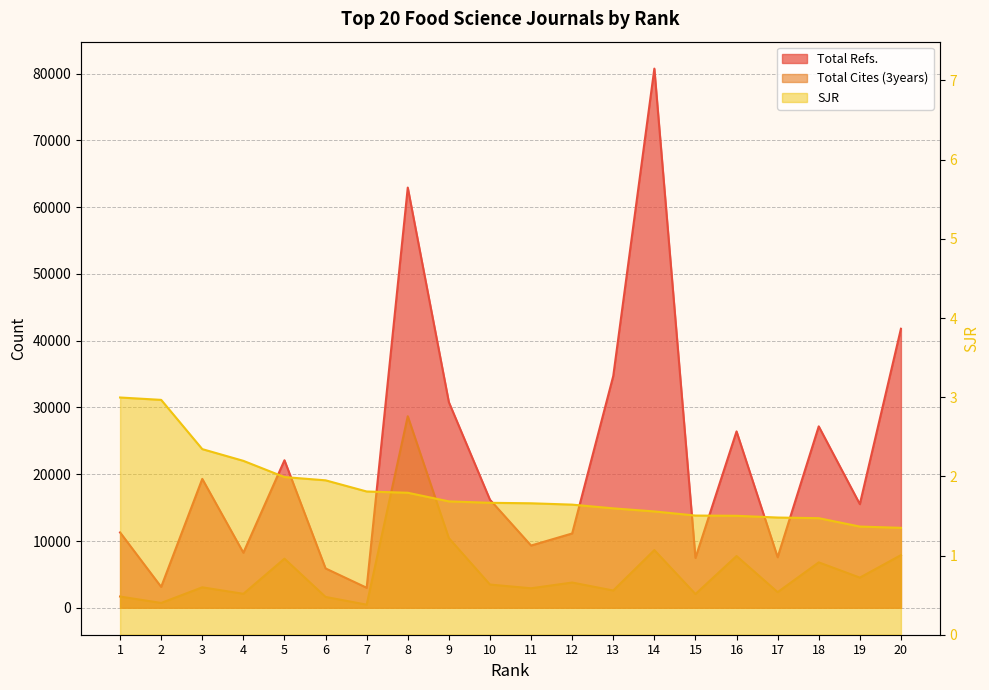

At which label is SJR closest to 2?

5